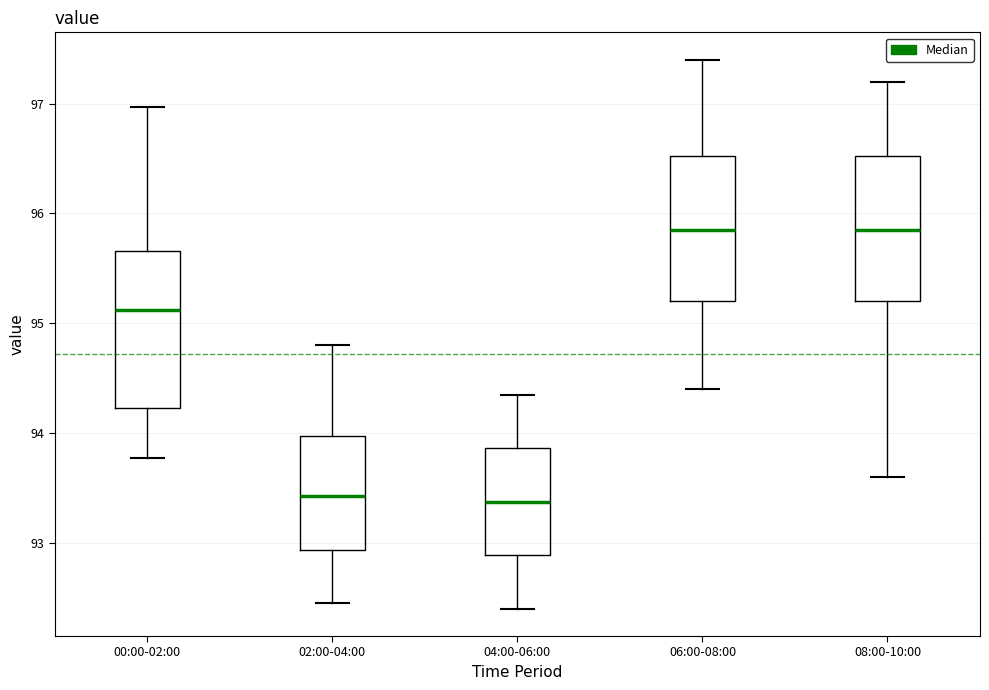

Where does the upper whisker of the box for 00:00-02:00 end on the y-axis? The values are not printed on the chart, so give them approximately, as read against the axis.

97.0